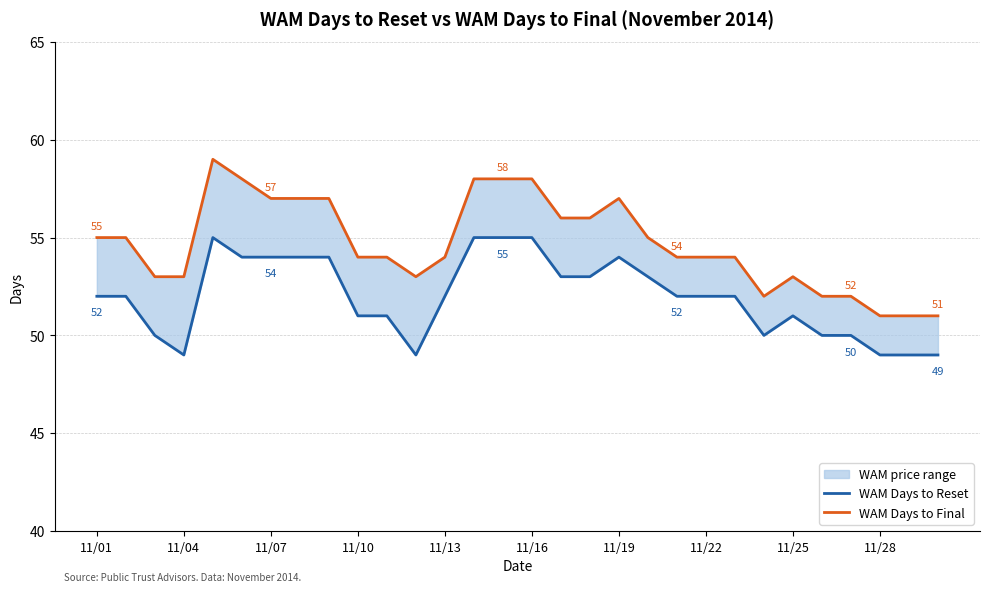

Is this an area chart (filled region under the line)?

No